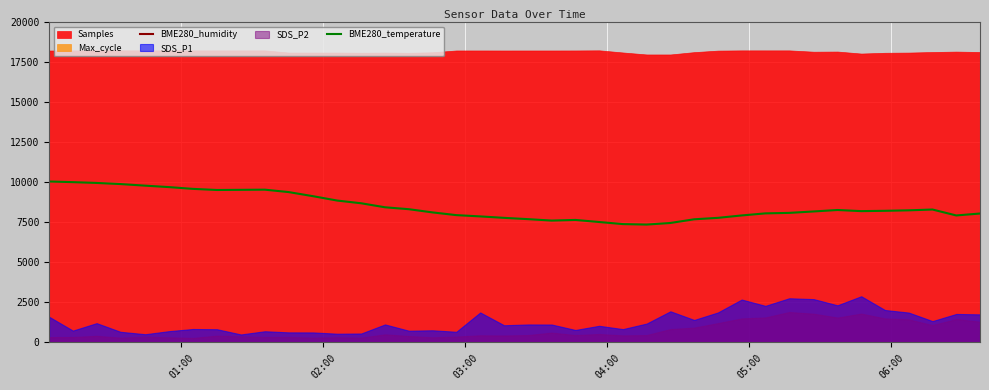

True or false: BME280_temperature and BME280_humidity intersect in this chart.

False